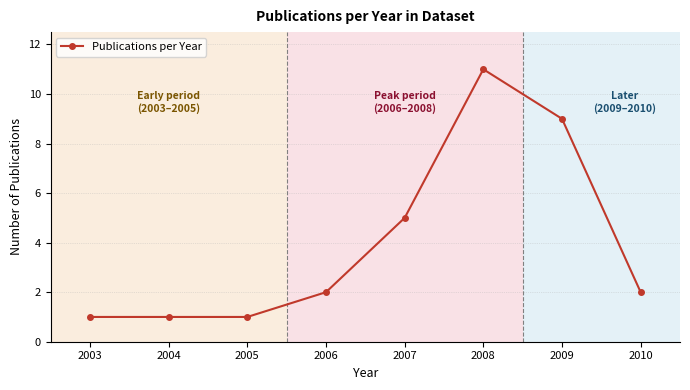

What is the sum of all values?

32